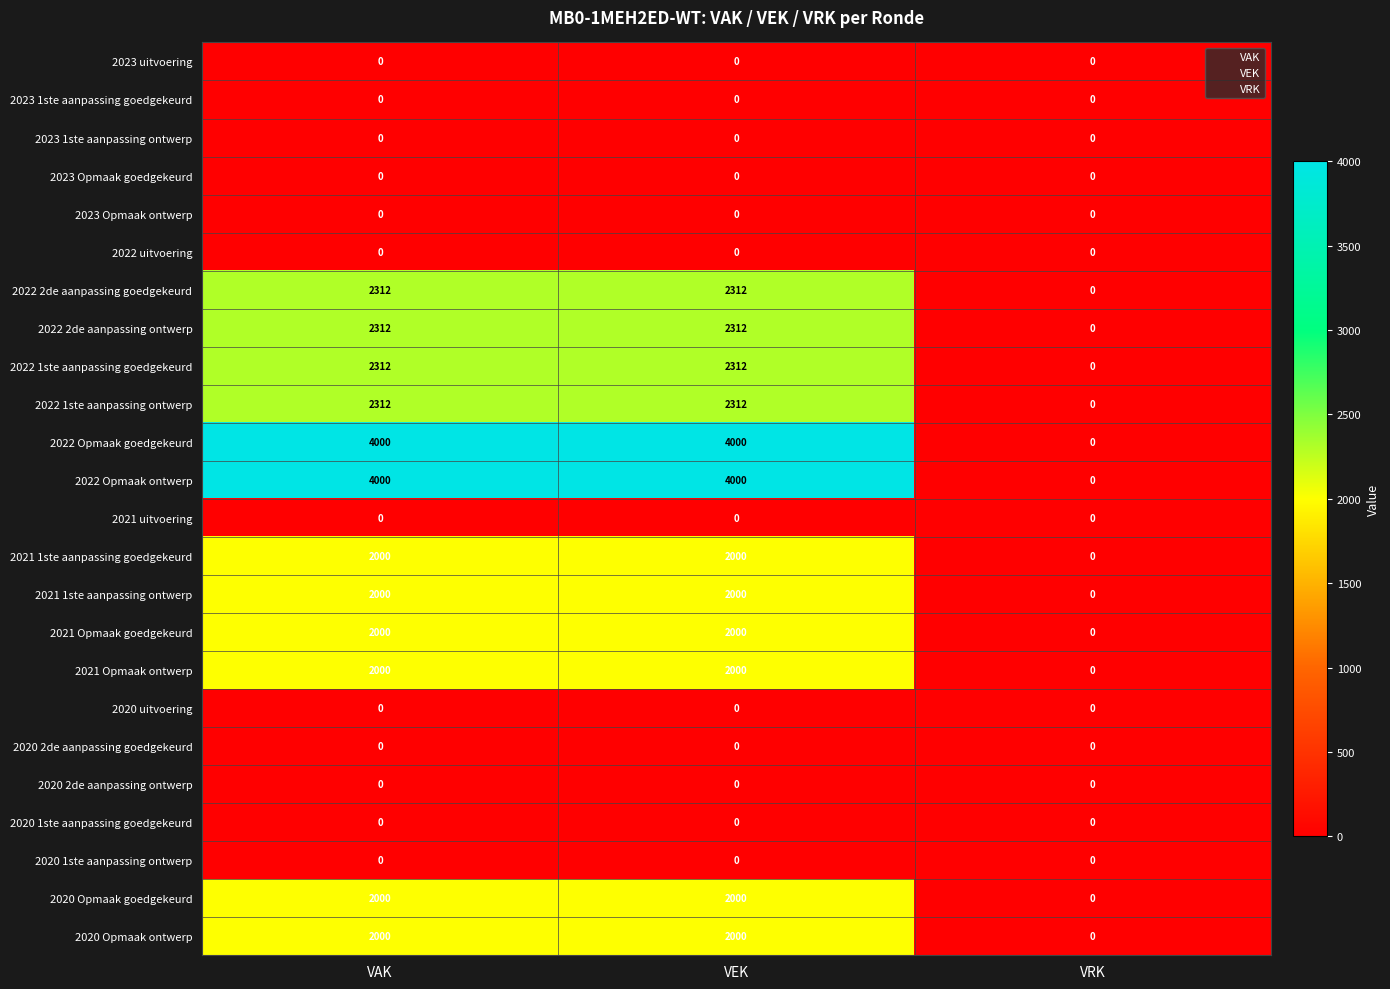

The 2022 Opmaak ontwerp series shows 4000 at VAK. True or false?

True